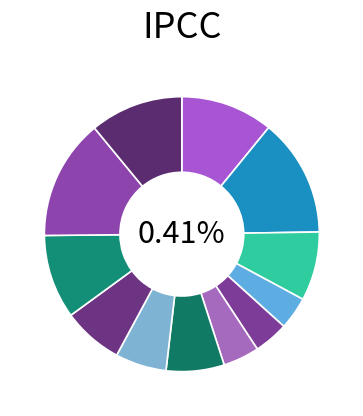

Do 9 and 8 together represent more than half of the pie?

No